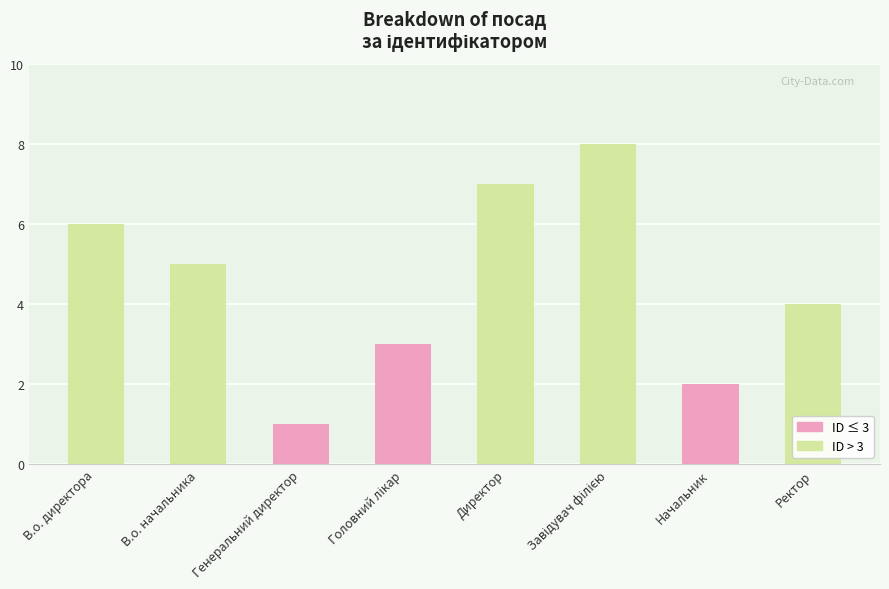

At which category does the chart reach its minimum across all series?

Генеральний директор